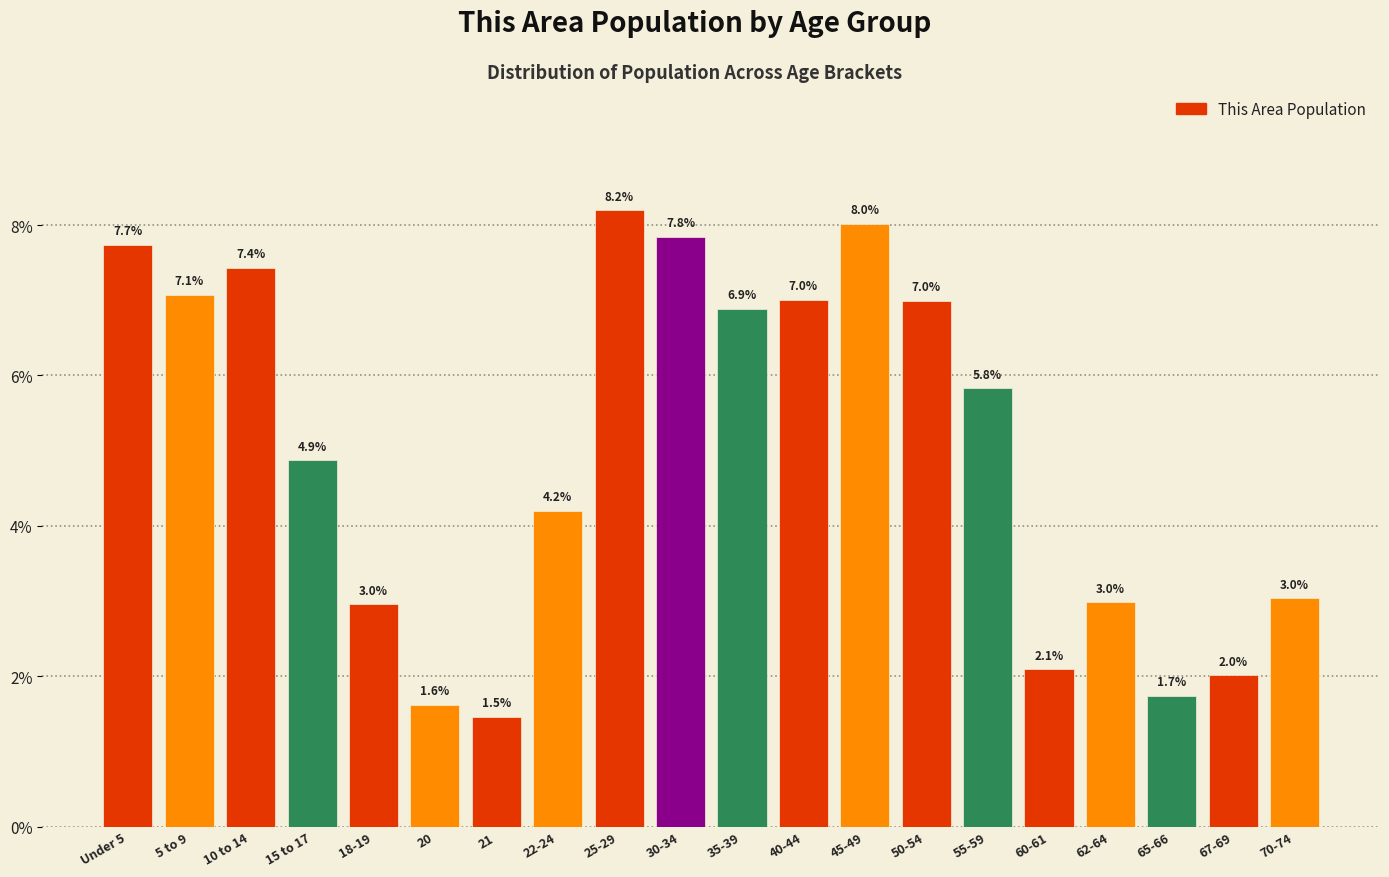

Reading right to left, list all the values displayed in this chart.

3.0	2.0	1.7	3.0	2.1	5.8	7.0	8.0	7.0	6.9	7.8	8.2	4.2	1.5	1.6	3.0	4.9	7.4	7.1	7.7